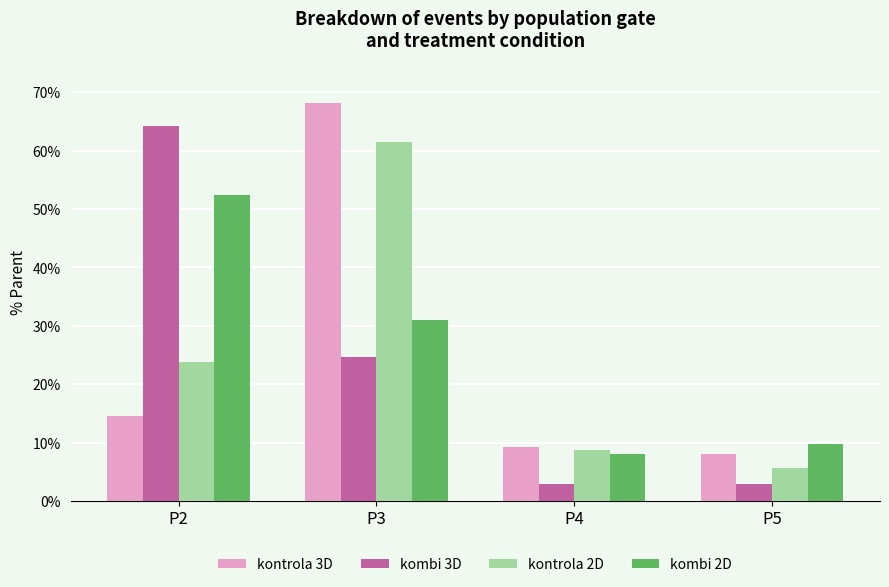

True or false: kombi 2D has a value of 16.7 at P2.

False